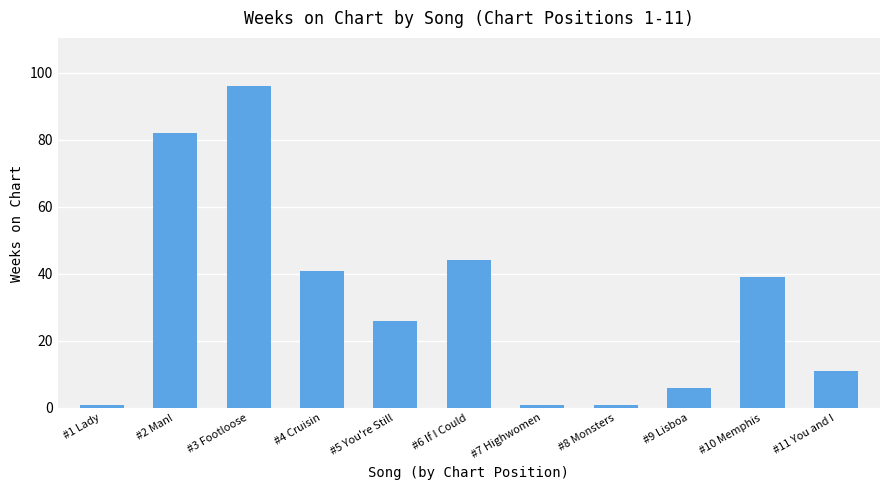

At which label does the data first exceed 26?

#2 Man!